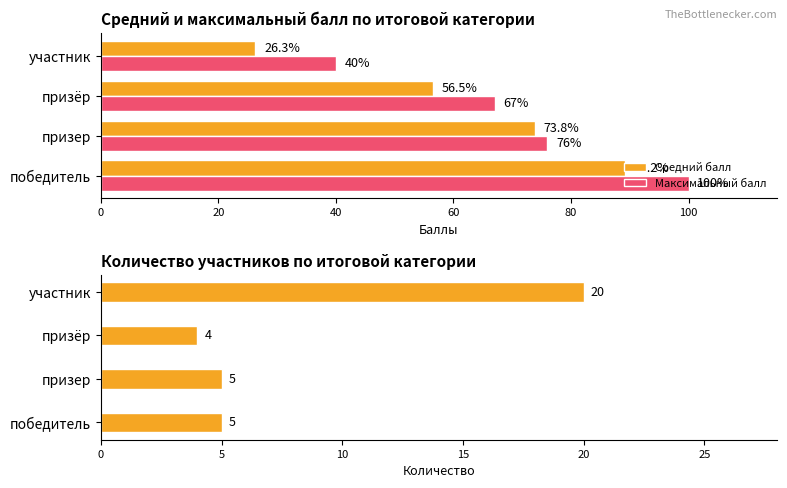

The value of Максимальный балл at участник is 66.4. True or false?

False